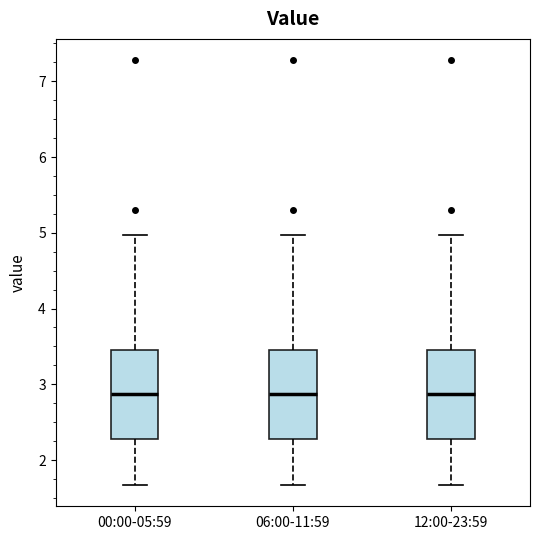

Reading left to right, transcribe this box plot: for each box, give where its median line is, the range the box spans, and where its two whiskers end, as read against the y-axis. The values are not printed on the chart, so give them approximately, as read against the axis.

00:00-05:59: median 2.9, box 2.3 to 3.5, whiskers 1.7 to 5.0
06:00-11:59: median 2.9, box 2.3 to 3.5, whiskers 1.7 to 5.0
12:00-23:59: median 2.9, box 2.3 to 3.5, whiskers 1.7 to 5.0